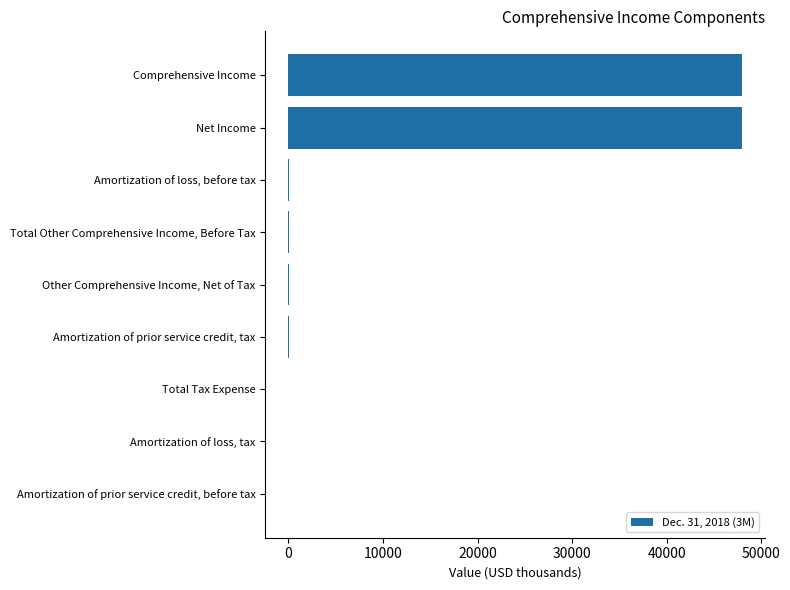

What is the sum of all values?

95986